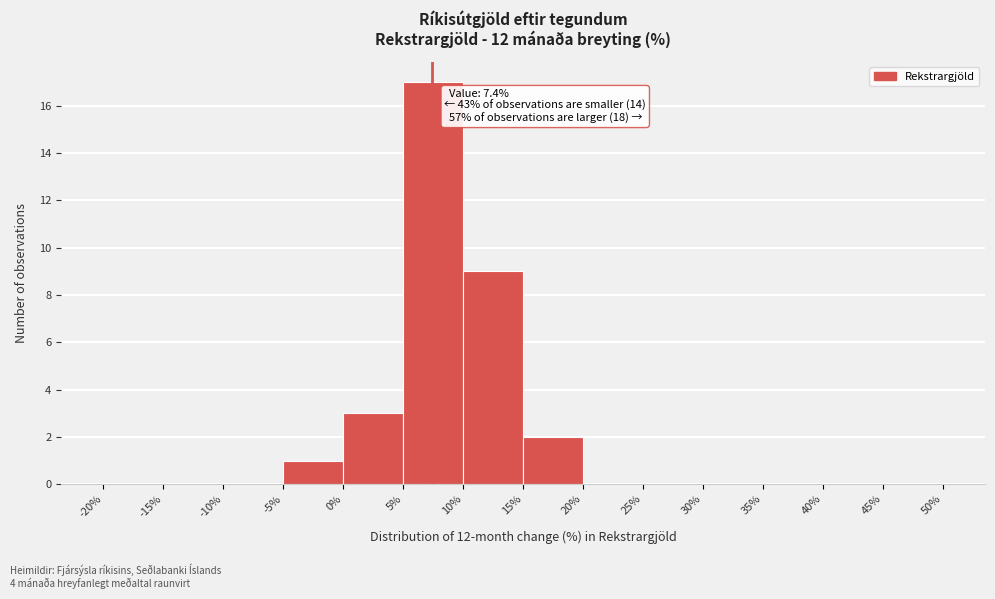

Over which range of the x-axis is the bar tallest?

5% to 10%